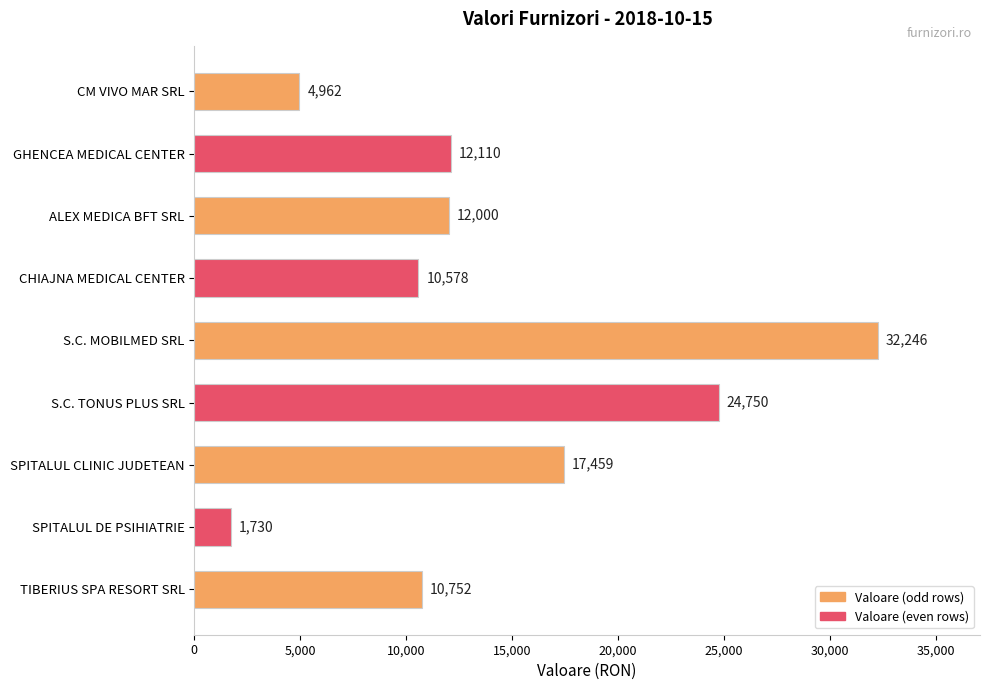

How many values are below 12000?

4